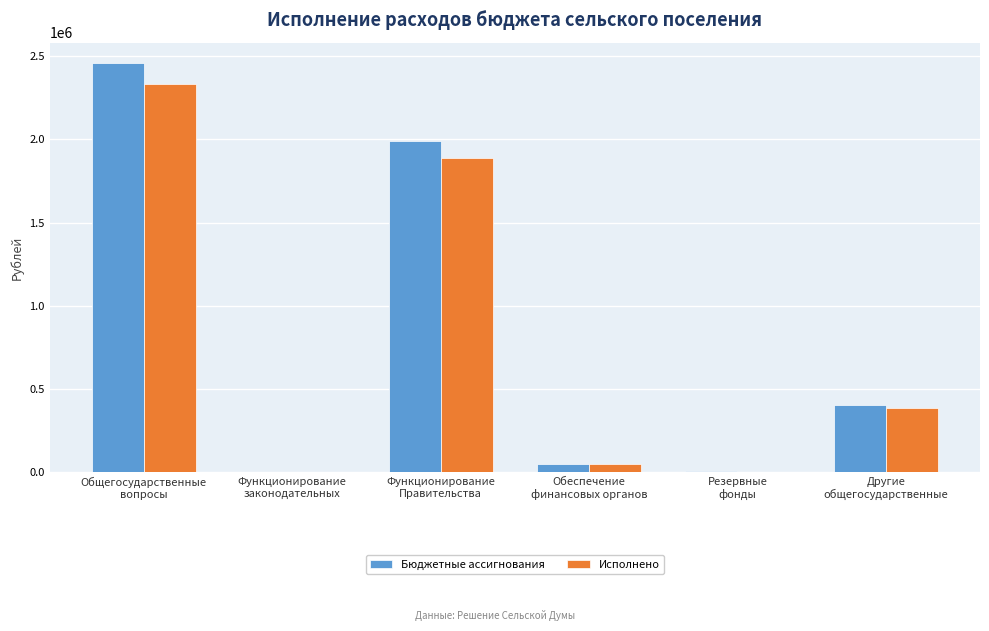

What is the highest value of the Исполнено series?

2330725.7